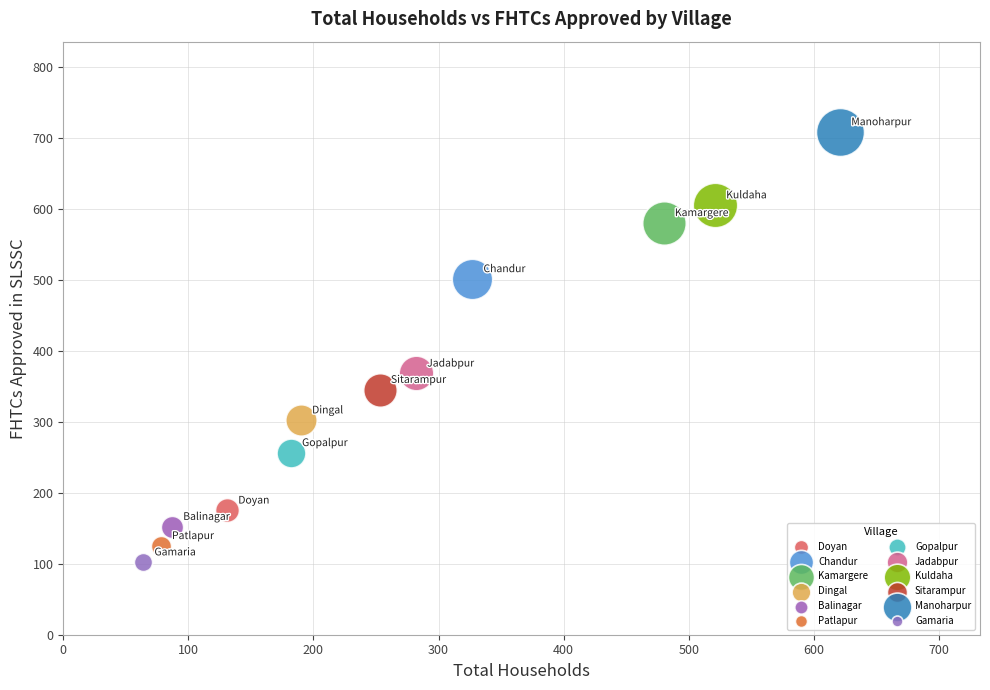

Which series contains the highest Y value?

Manoharpur